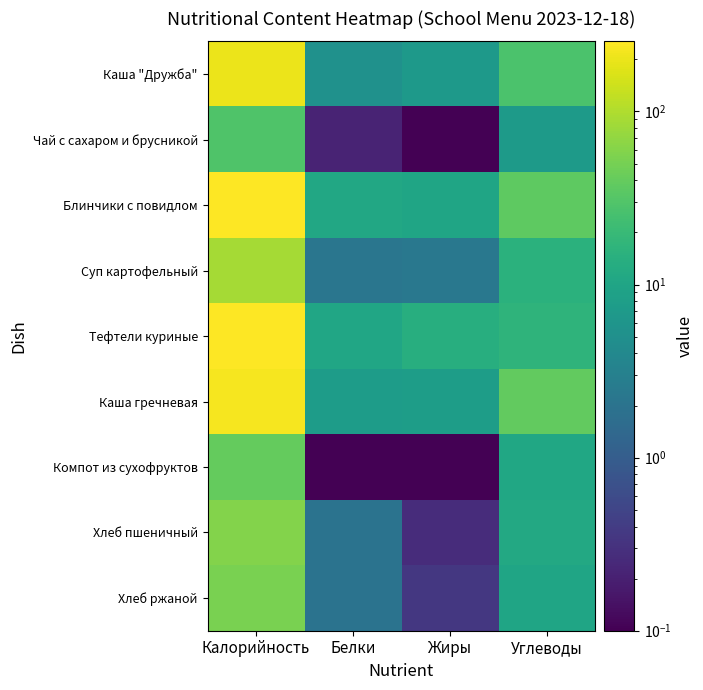

Reading left to right, list all the values displayed in this chart.

Каша "Дружба": Калорийность=203.5	Белки=5.3	Жиры=6.9	Углеводы=27.3
Чай с сахаром и брусникой: Калорийность=29.1	Белки=0.2	Жиры=0.1	Углеводы=7.2
Блинчики с повидлом: Калорийность=254.2	Белки=11.1	Жиры=10.0	Углеводы=35.8
Суп картофельный: Калорийность=89.0	Белки=2.2	Жиры=2.3	Углеводы=15.1
Тефтели куриные: Калорийность=246.8	Белки=10.4	Жиры=13.8	Углеводы=16.2
Каша гречневая: Калорийность=225.7	Белки=7.6	Жиры=7.9	Углеводы=38.9
Компот из сухофруктов: Калорийность=40.4	Белки=0.1	Жиры=0.0	Углеводы=10.6
Хлеб пшеничный: Калорийность=59.7	Белки=2.0	Жиры=0.3	Углеводы=11.4
Хлеб ржаной: Калорийность=52.2	Белки=2.0	Жиры=0.4	Углеводы=10.0